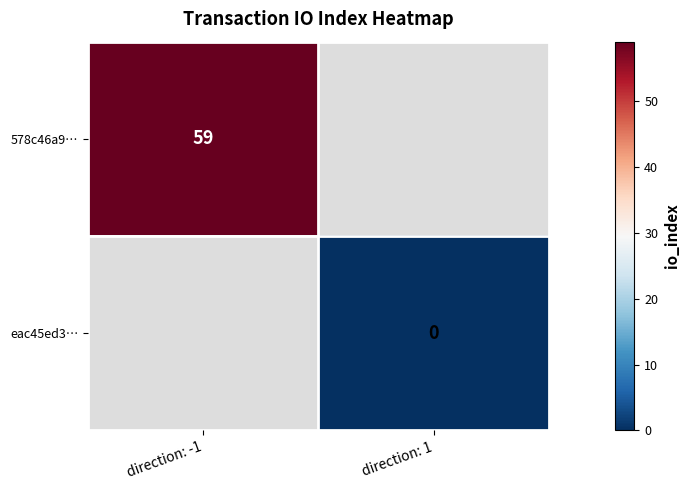

Which category has the lowest value across all series?

direction: 1